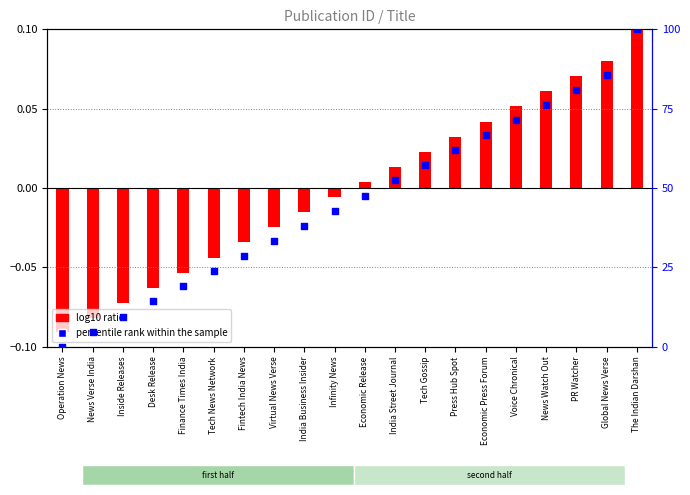

Which series has the largest total across all categories?

percentile rank within the sample